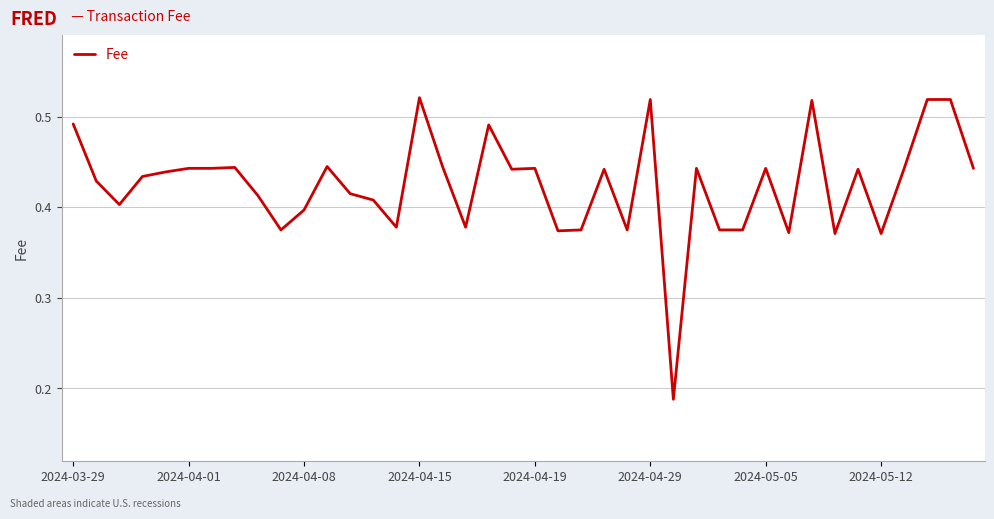

The chart shows a value of 0.2 at 2024-04-29. True or false?

False